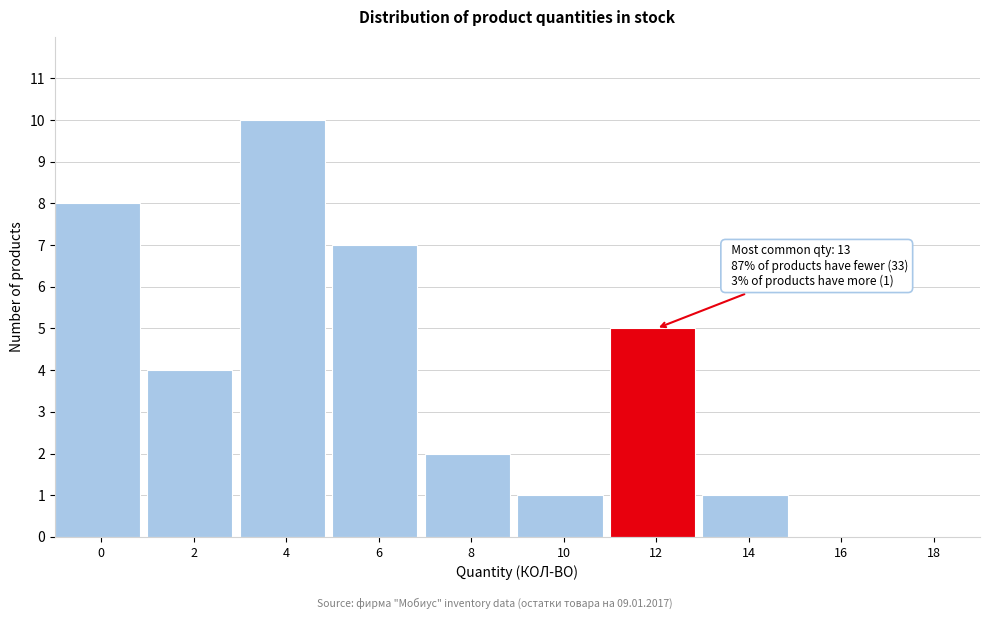

Reading left to right, what are all the values shown in this chart?

0=8	2=4	4=10	6=7	8=2	10=1	12=5	14=1	16=0	18=0